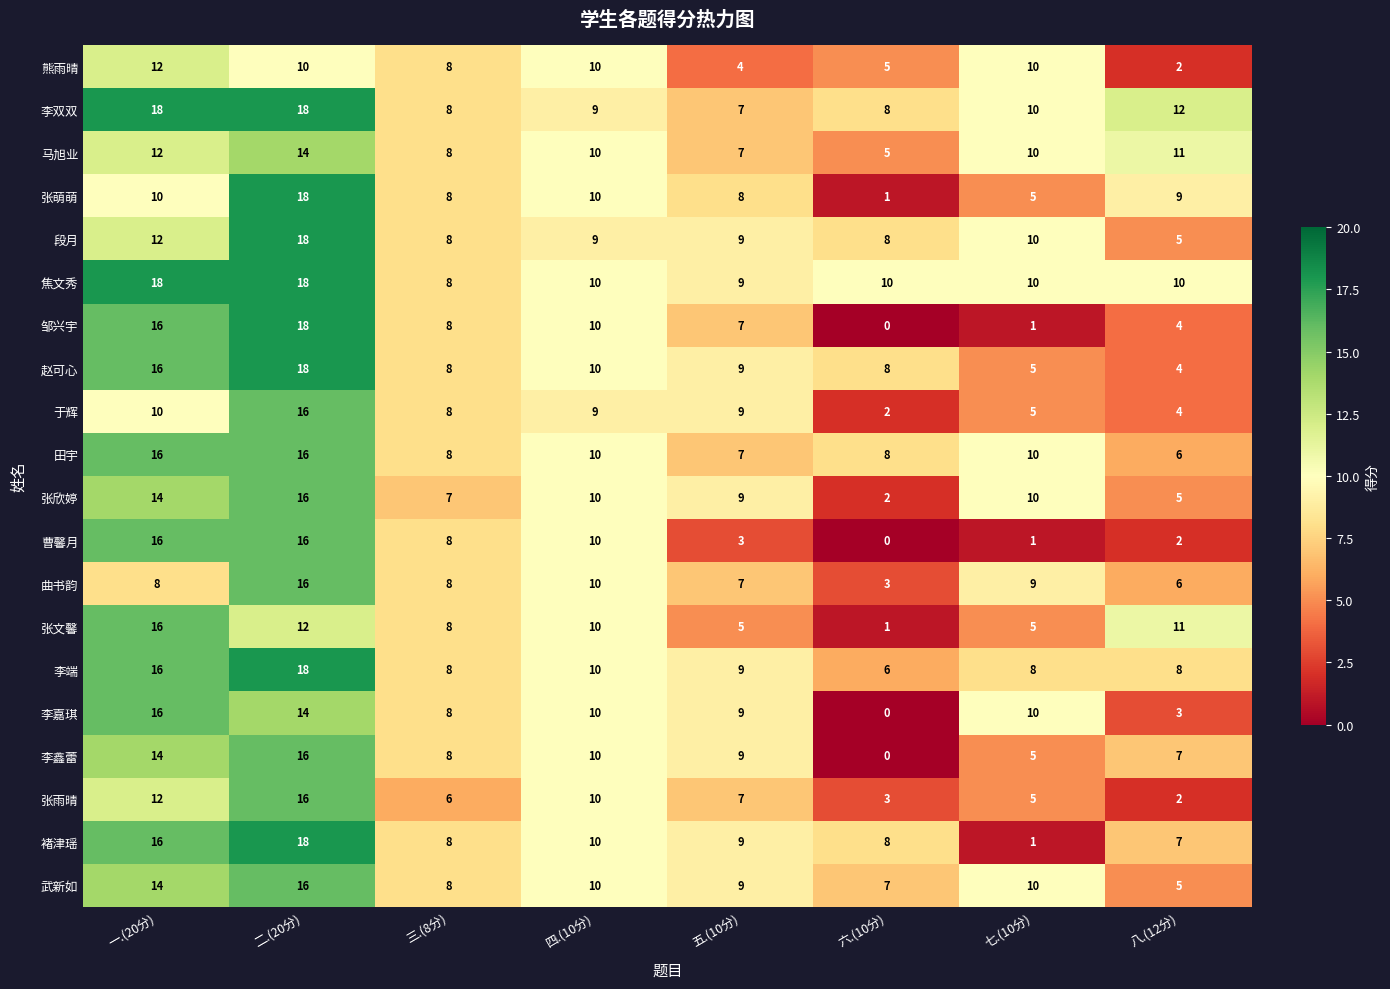

True or false: 李嘉琪 has a value of -7 at 六.(10分).

False